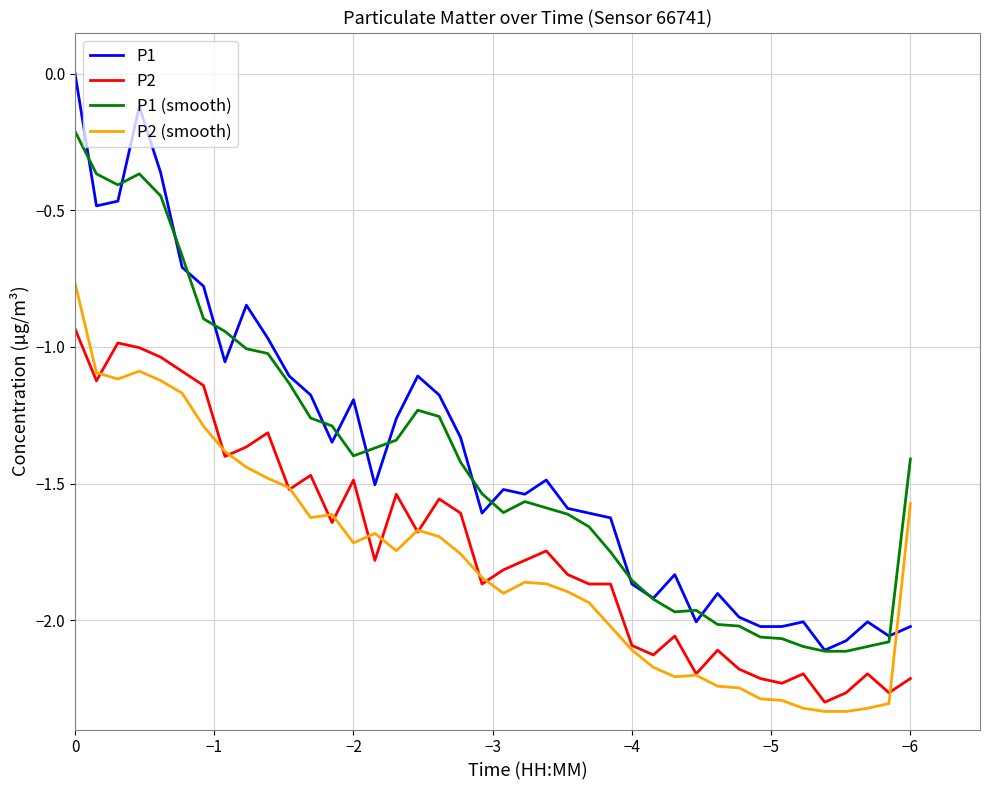

True or false: P1 has more than 1 points higher than both neighbors.

True